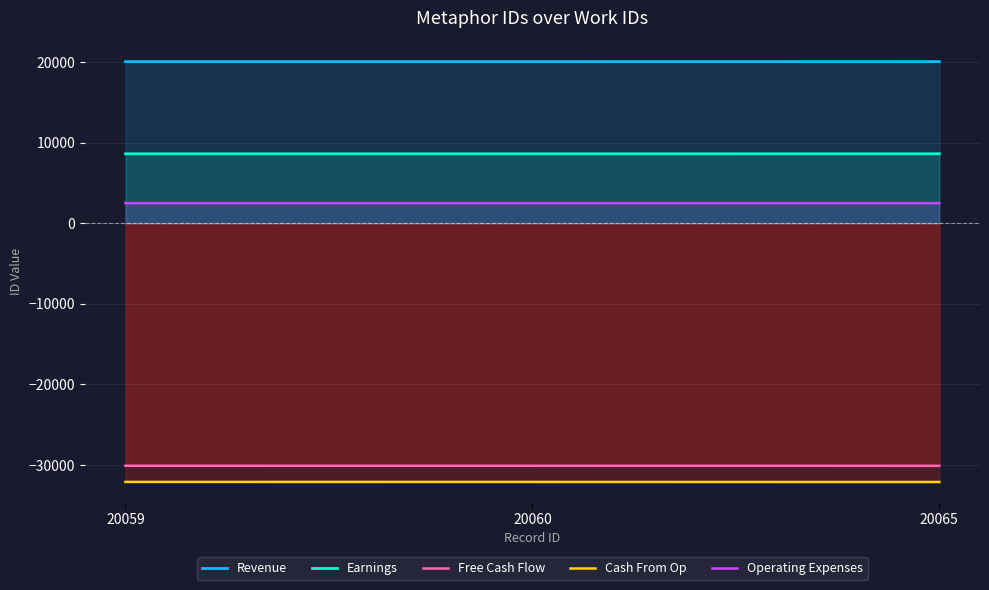

What is the smallest value displayed?

-32104.0